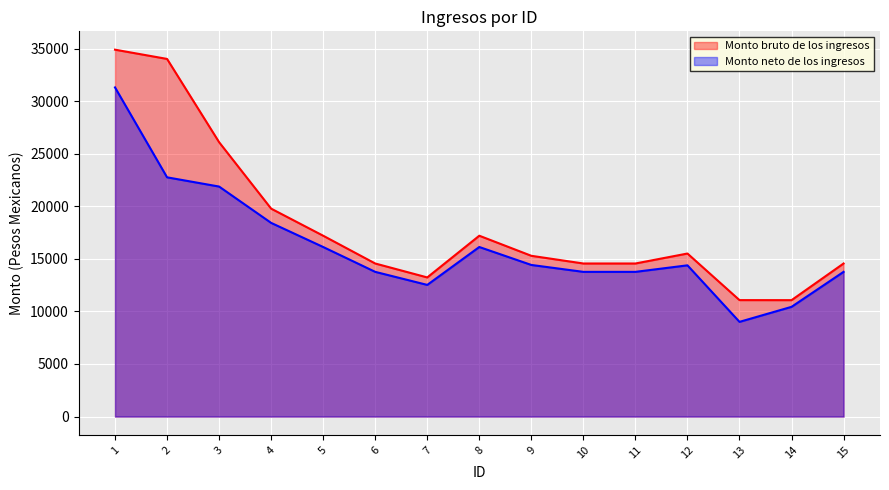

Reading left to right, list all the values displayed in this chart.

Monto bruto de los ingresos: 1=34896.3	2=34016.7	3=26096.4	4=19776.7	5=17200.4	6=14558.2	7=13233.1	8=17200.4	9=15290.1	10=14558.2	11=14558.2	12=15507.4	13=11075.9	14=11071.9	15=14558.2
Monto neto de los ingresos: 1=31306.5	2=22754.9	3=21877.1	4=18421.1	5=16127.6	6=13763.3	7=12522.6	8=16127.6	9=14420.0	10=13763.3	11=13763.3	12=14384.2	13=9007.2	14=10435.5	15=13763.3